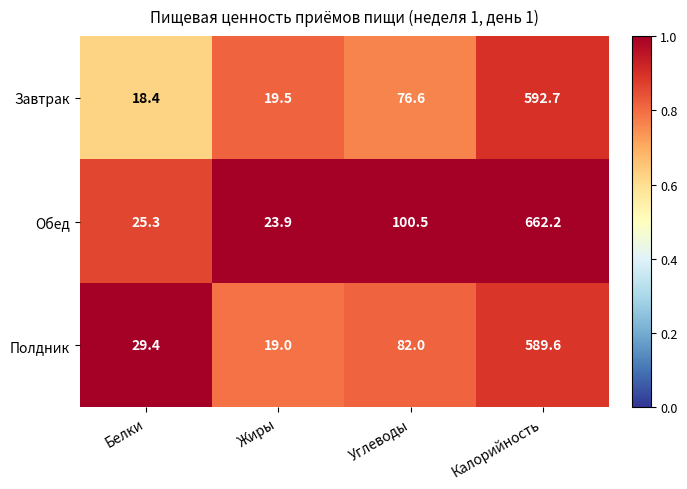

What is the total value across all series at Белки?

73.1